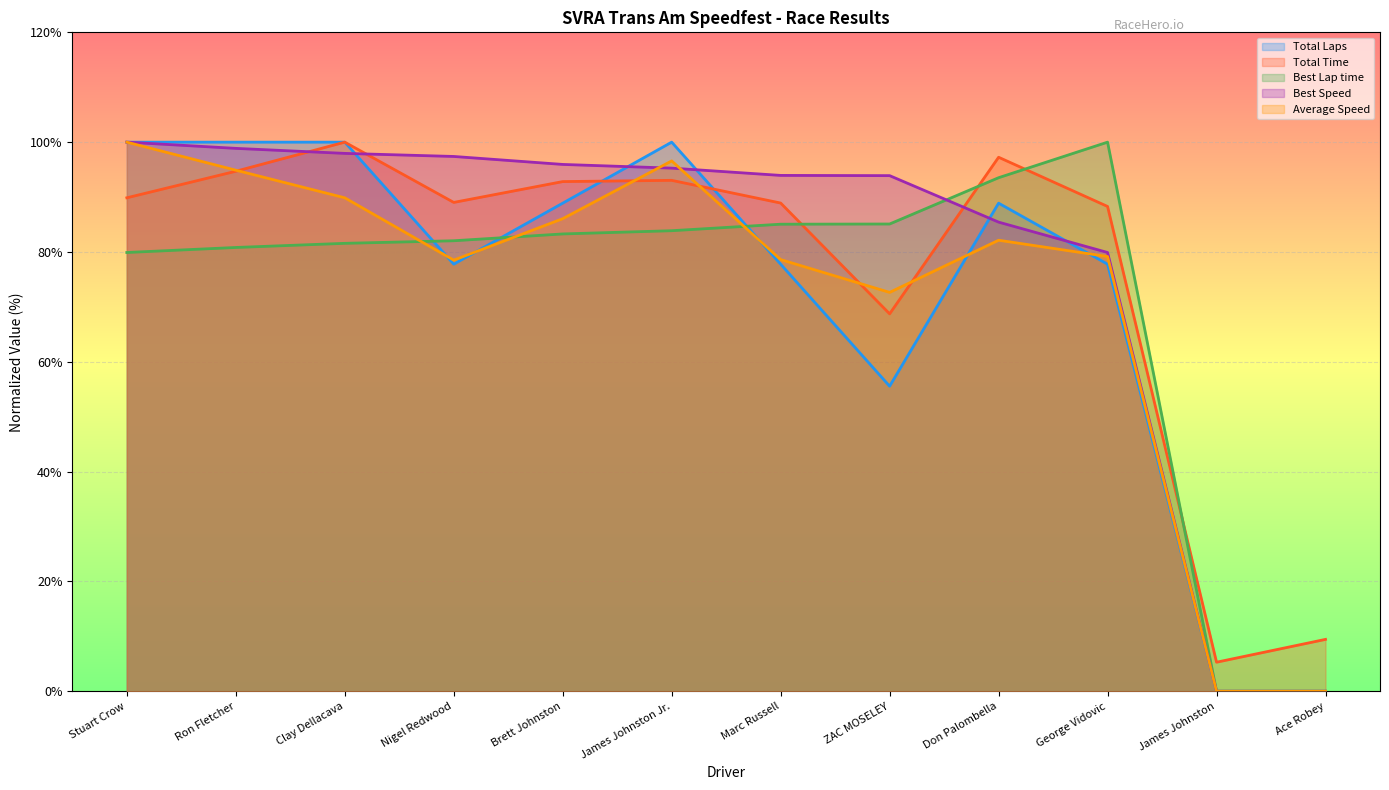

How many lines are shown in the chart?

5